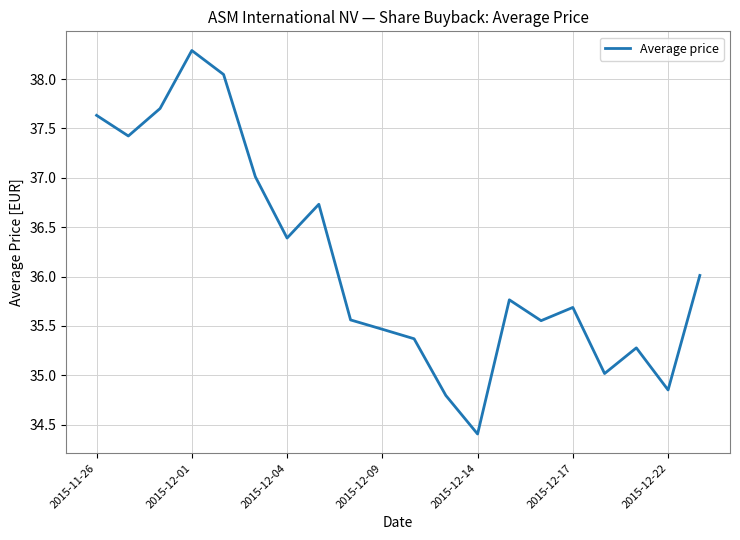

What is the minimum value shown in the chart?

34.4